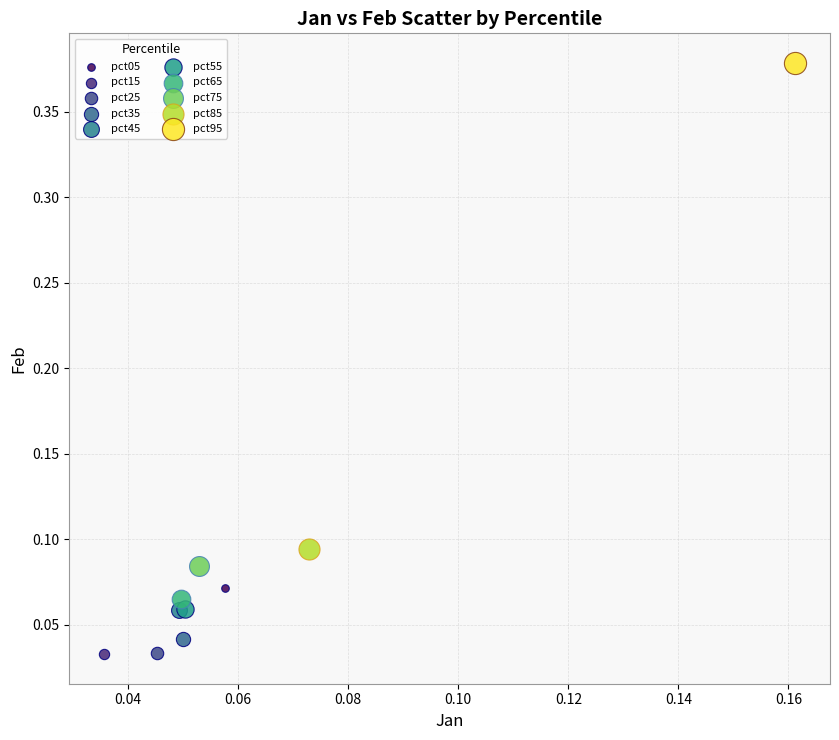

What are all the series names shown in the legend?

pct05, pct15, pct25, pct35, pct45, pct55, pct65, pct75, pct85, pct95